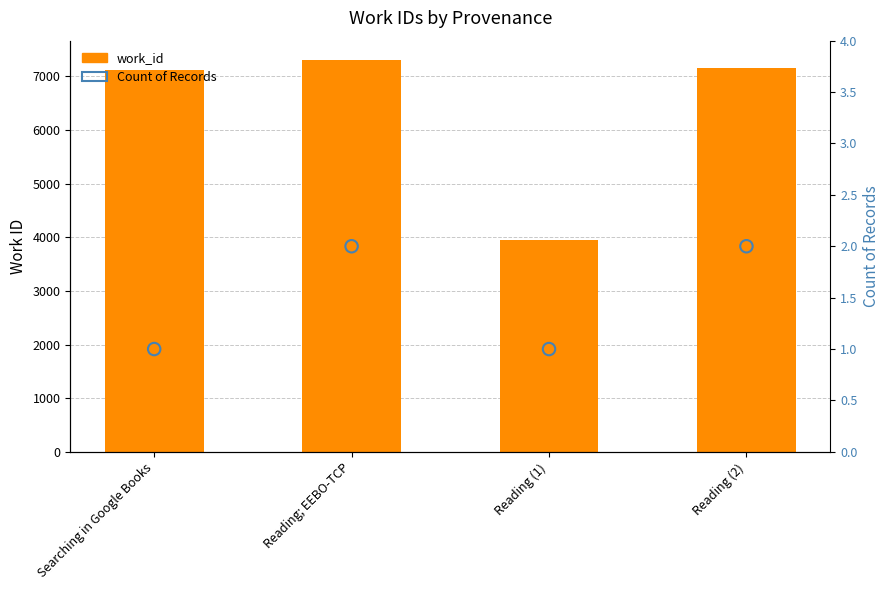

What are all the series names shown in the legend?

work_id, Count of Records